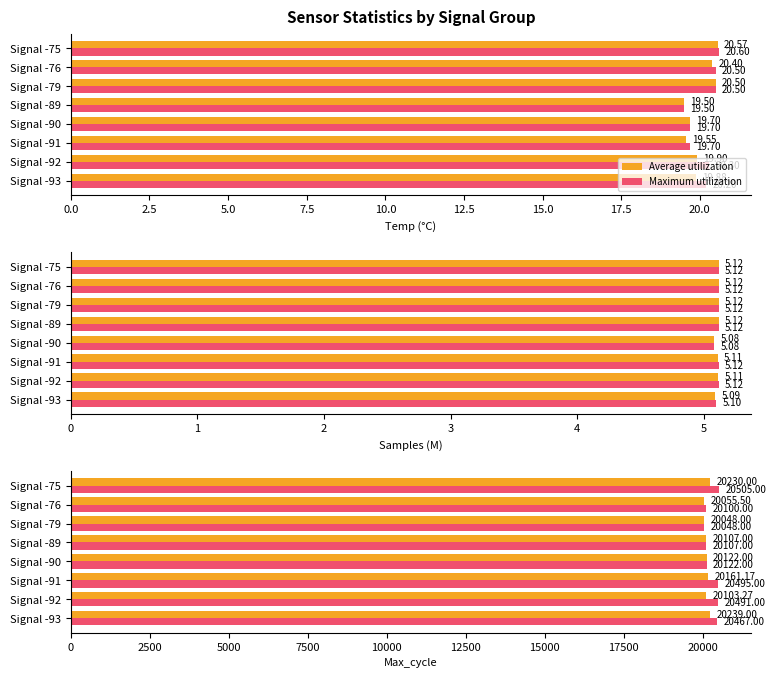

Which series has the largest total across all categories?

Maximum utilization